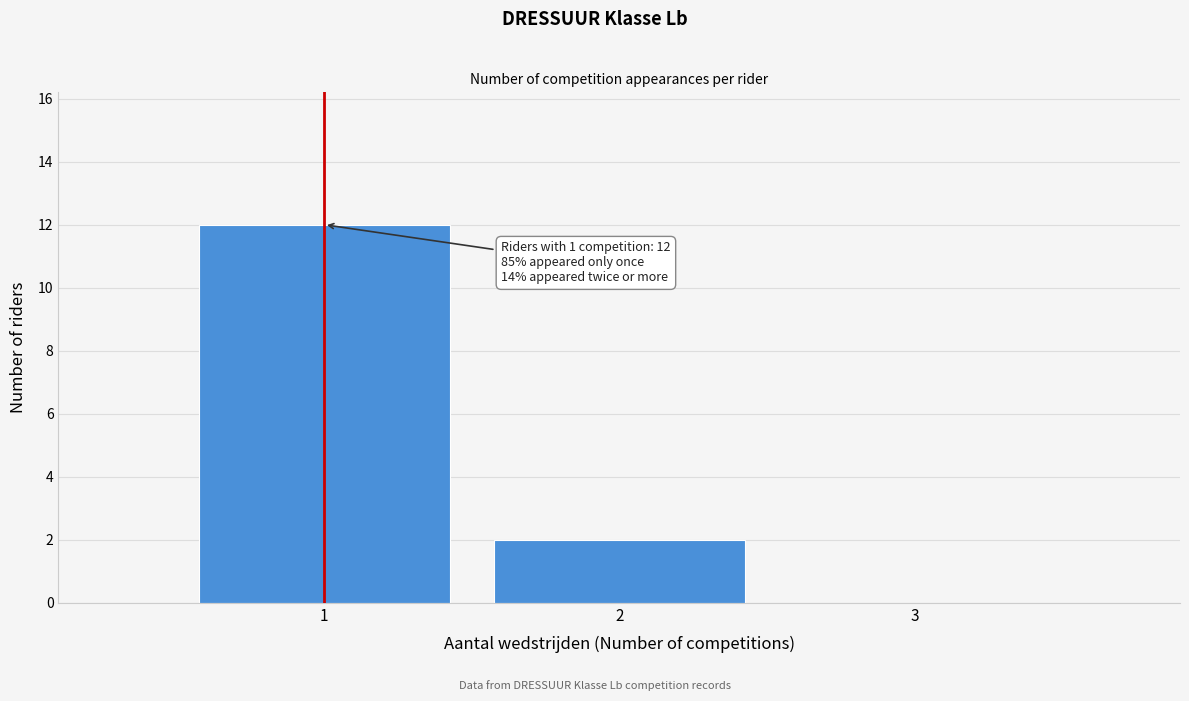

Over which range of the x-axis is the bar tallest?

0.5 to 1.5